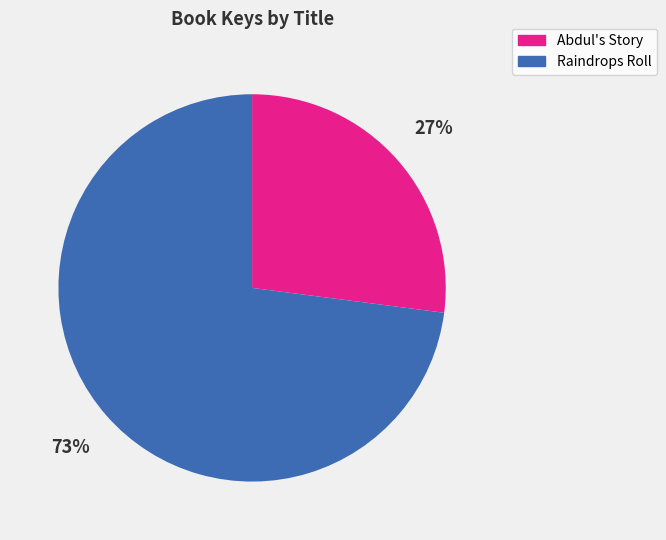

Which slice represents more than half of the pie?

Raindrops Roll